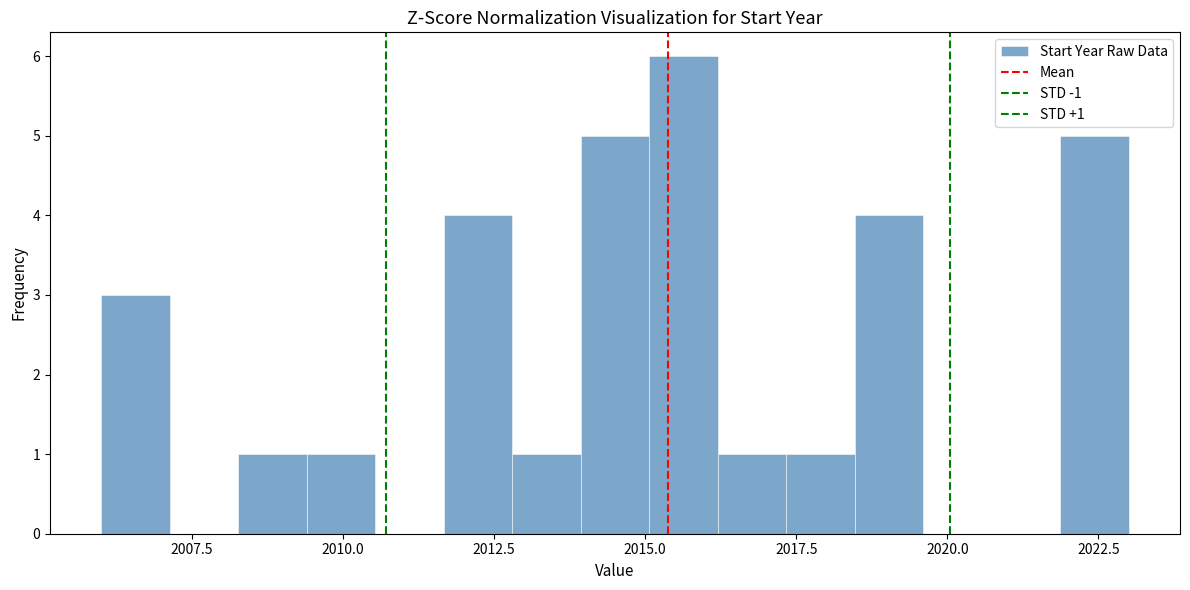

Around what value on the x-axis is the tallest bar? Give the approximate position of its centre, as read against the axis.

2015.5